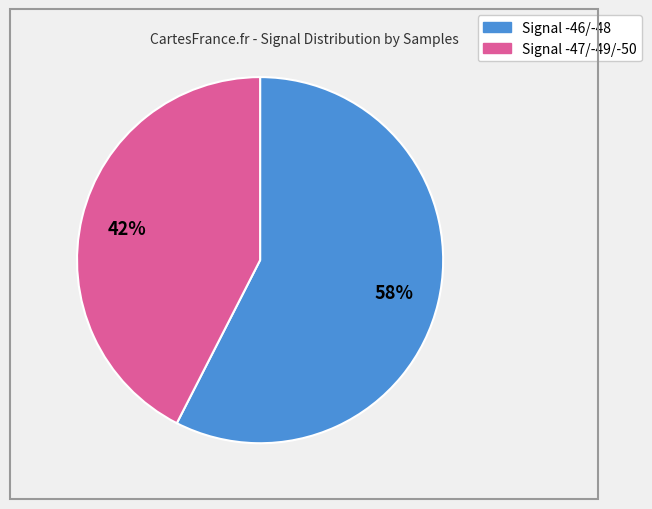

To the nearest percent, what is the average slice percentage?

50%